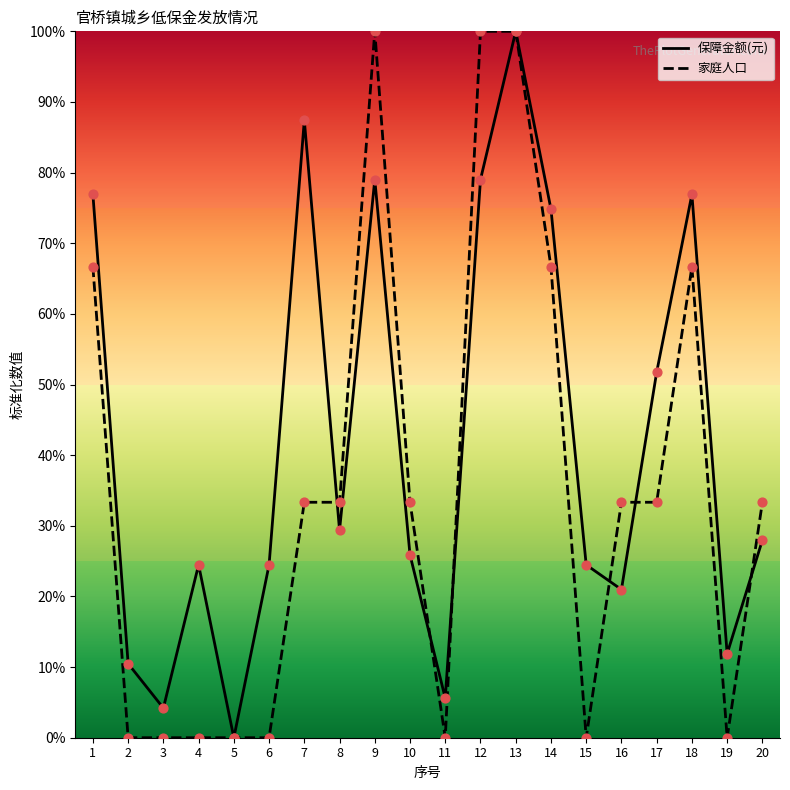

Between 2 and 18, which series saw the biggest shift?

家庭人口